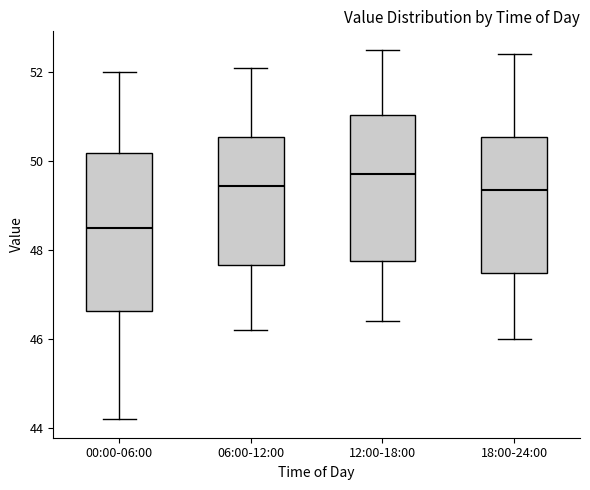

Where is the upper edge of the box for 00:00-06:00 on the y-axis? The values are not printed on the chart, so give them approximately, as read against the axis.

50.2